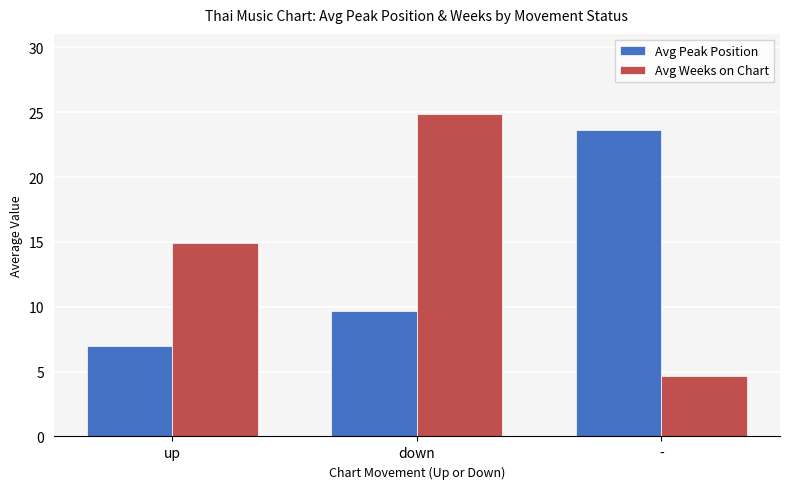

Rank the series at - from highest to lowest value.

Avg Peak Position, Avg Weeks on Chart